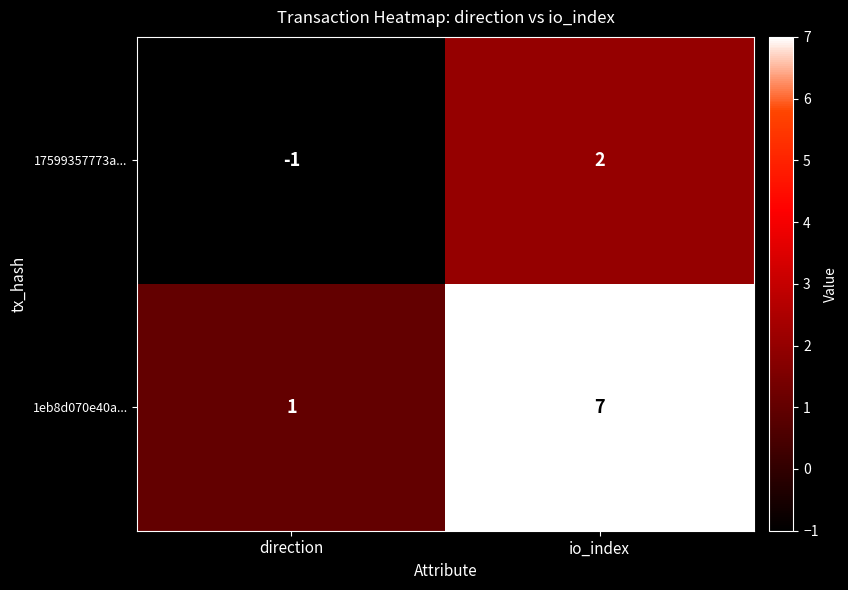

Reading left to right, list all the values displayed in this chart.

17599357773a...: direction=-1	io_index=2
1eb8d070e40a...: direction=1	io_index=7